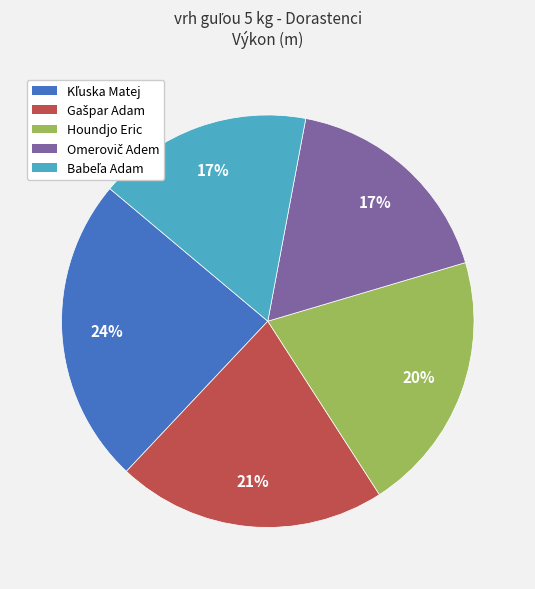

Is there a majority slice in this chart?

No